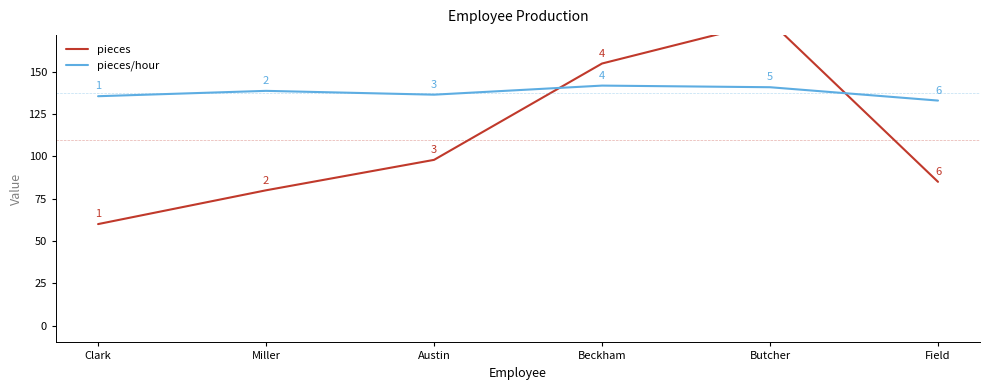

What is the label of the 3rd point from the right?

Beckham